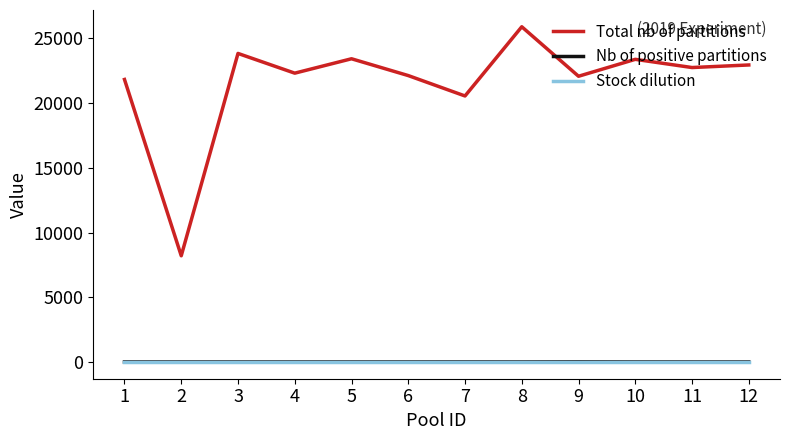

Which series has the largest total across all categories?

Total nb of partitions